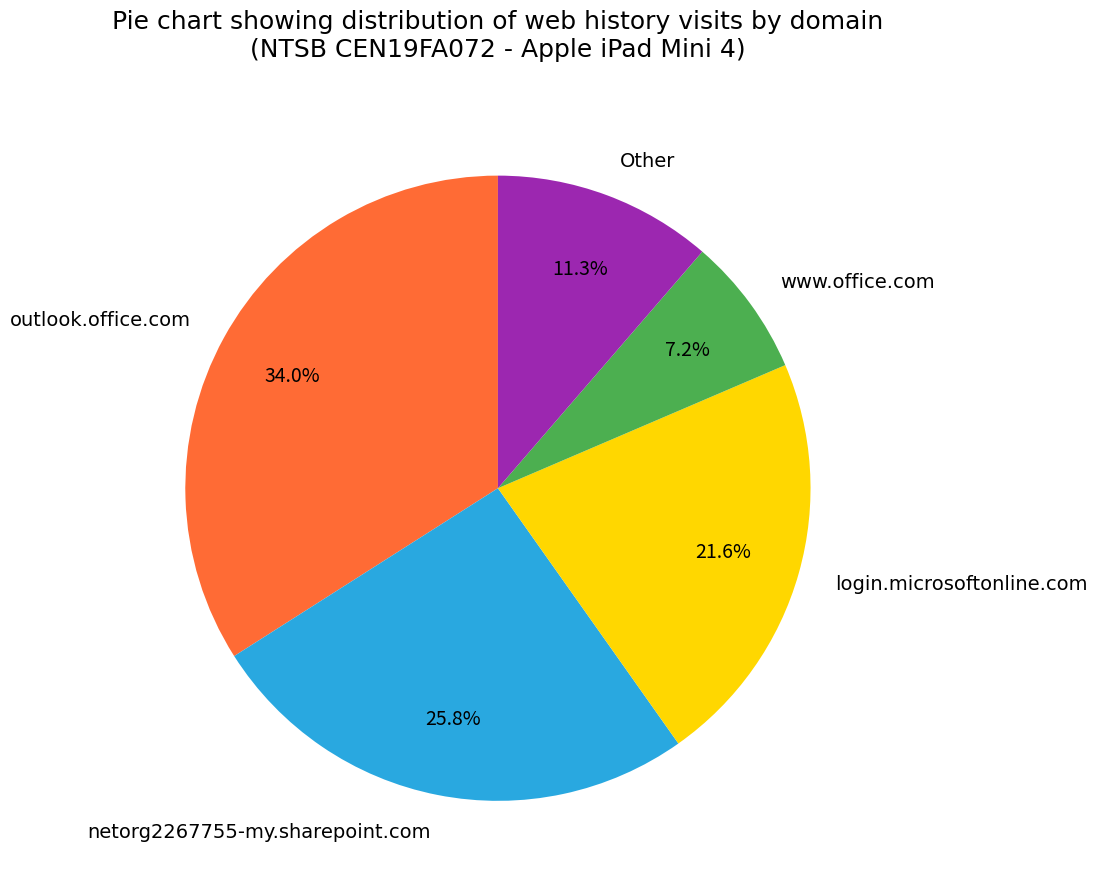

How many slices are in this pie chart?

5